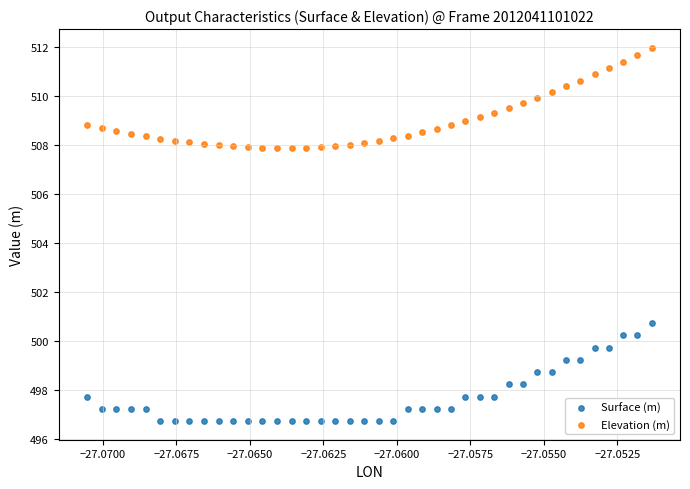

What are all the series names shown in the legend?

Surface (m), Elevation (m)